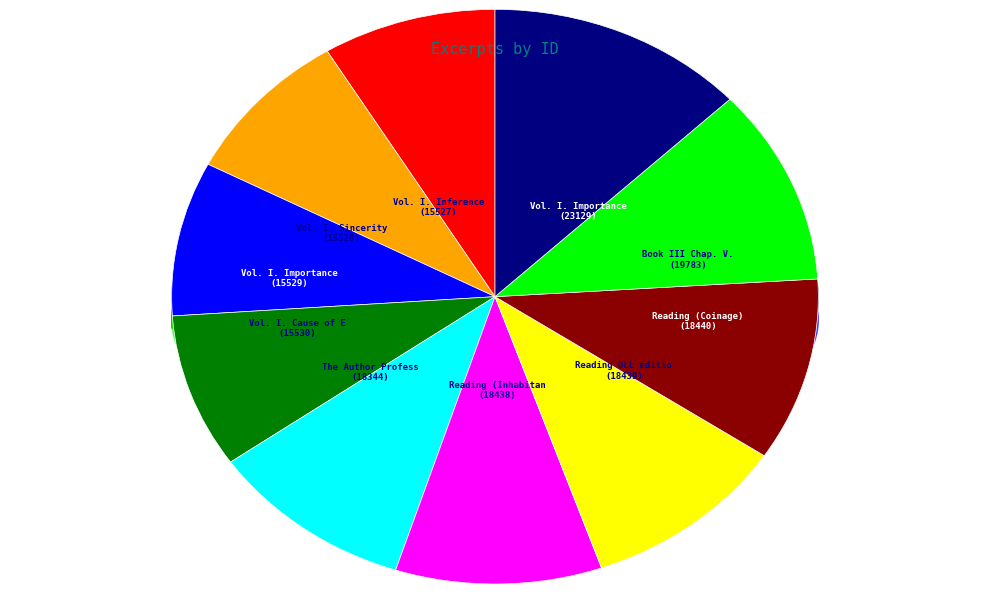

To the nearest percent, what percentage of the pie is Vol. I. Importance (Weapons)?

13%